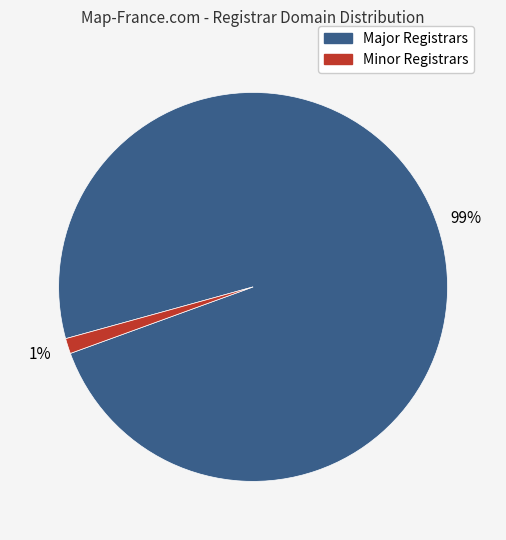

To the nearest percent, what is the average slice percentage?

50%